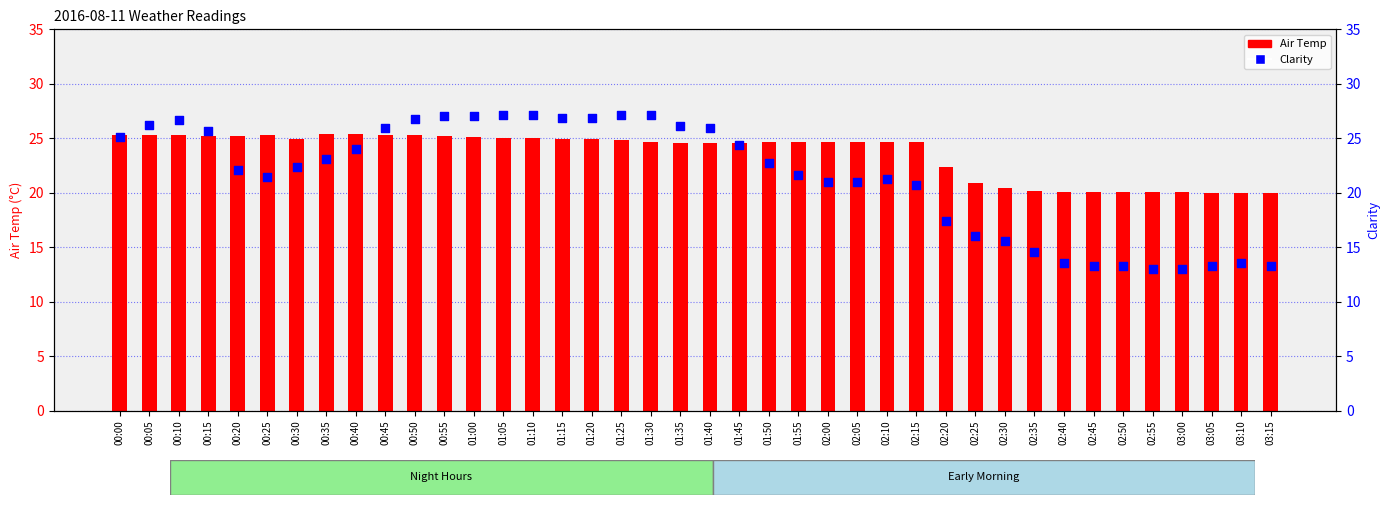

At which category is the sum across all series the highest?

00:55